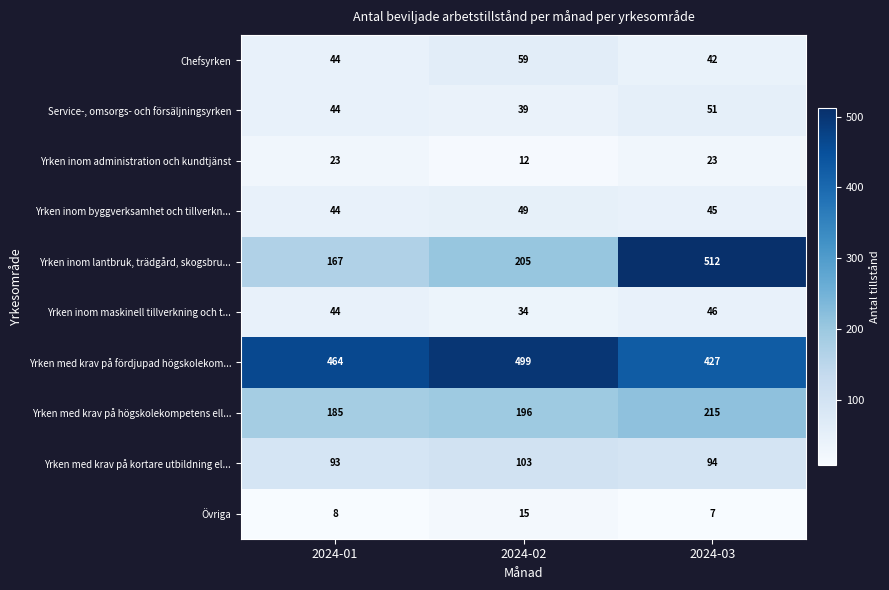

Reading left to right, list all the values displayed in this chart.

Chefsyrken: 2024-01=44	2024-02=59	2024-03=42
Service-, omsorgs- och försäljningsyrken: 2024-01=44	2024-02=39	2024-03=51
Yrken inom administration och kundtjänst: 2024-01=23	2024-02=12	2024-03=23
Yrken inom byggverksamhet och tillverkn...: 2024-01=44	2024-02=49	2024-03=45
Yrken inom lantbruk, trädgård, skogsbru...: 2024-01=167	2024-02=205	2024-03=512
Yrken inom maskinell tillverkning och t...: 2024-01=44	2024-02=34	2024-03=46
Yrken med krav på fördjupad högskolekom...: 2024-01=464	2024-02=499	2024-03=427
Yrken med krav på högskolekompetens ell...: 2024-01=185	2024-02=196	2024-03=215
Yrken med krav på kortare utbildning el...: 2024-01=93	2024-02=103	2024-03=94
Övriga: 2024-01=8	2024-02=15	2024-03=7